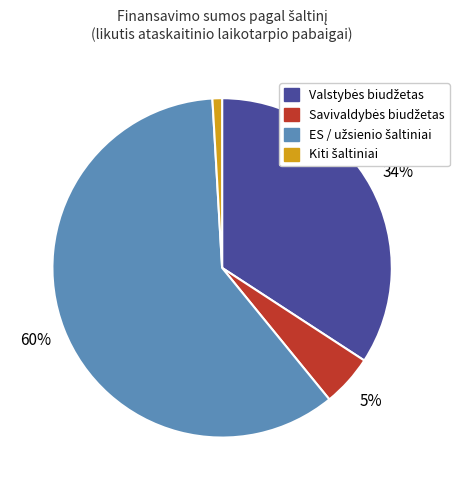

To the nearest percent, what is the difference between the largest and smallest slice percentages?

59%